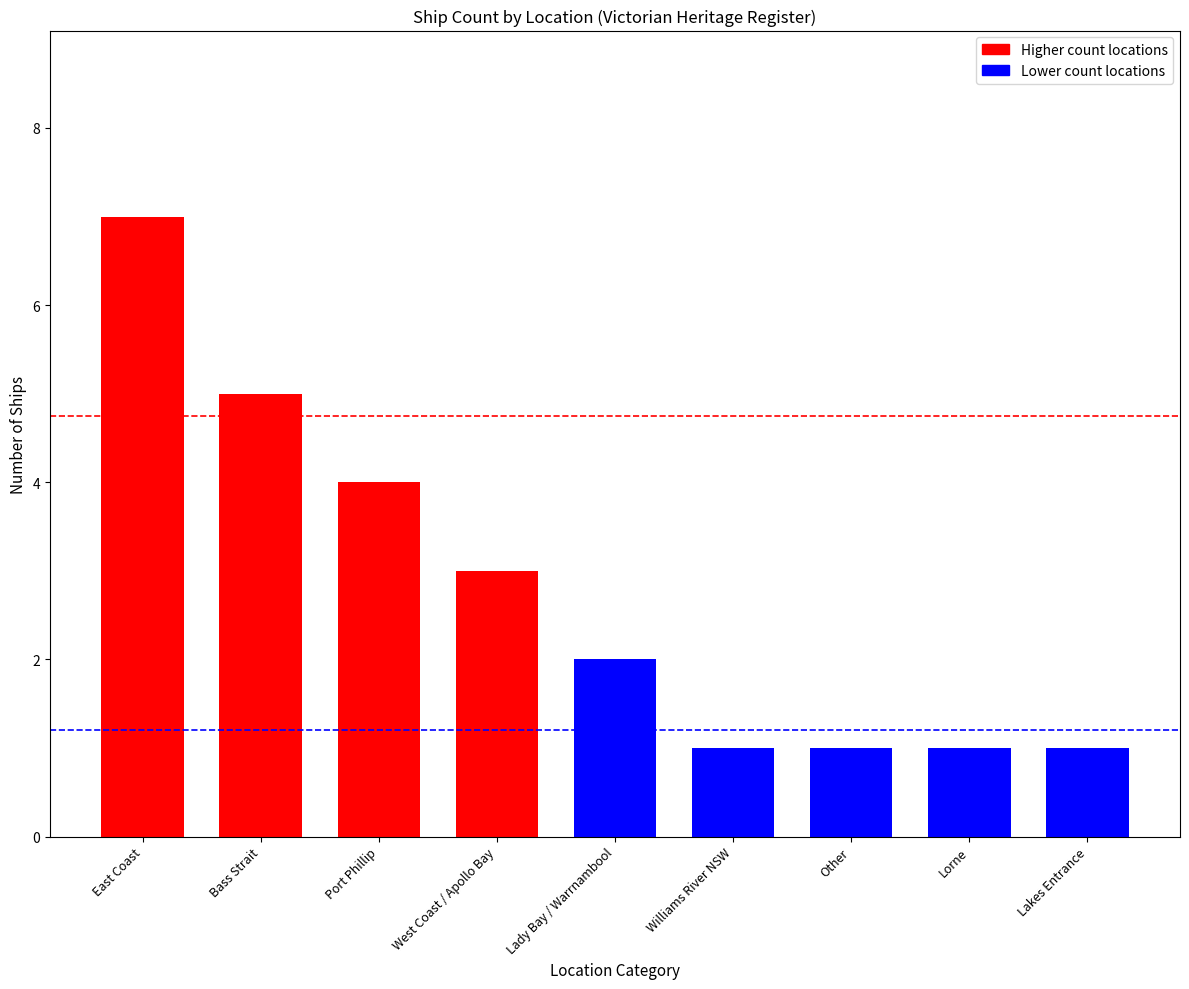

What is the maximum value shown in the chart?

7